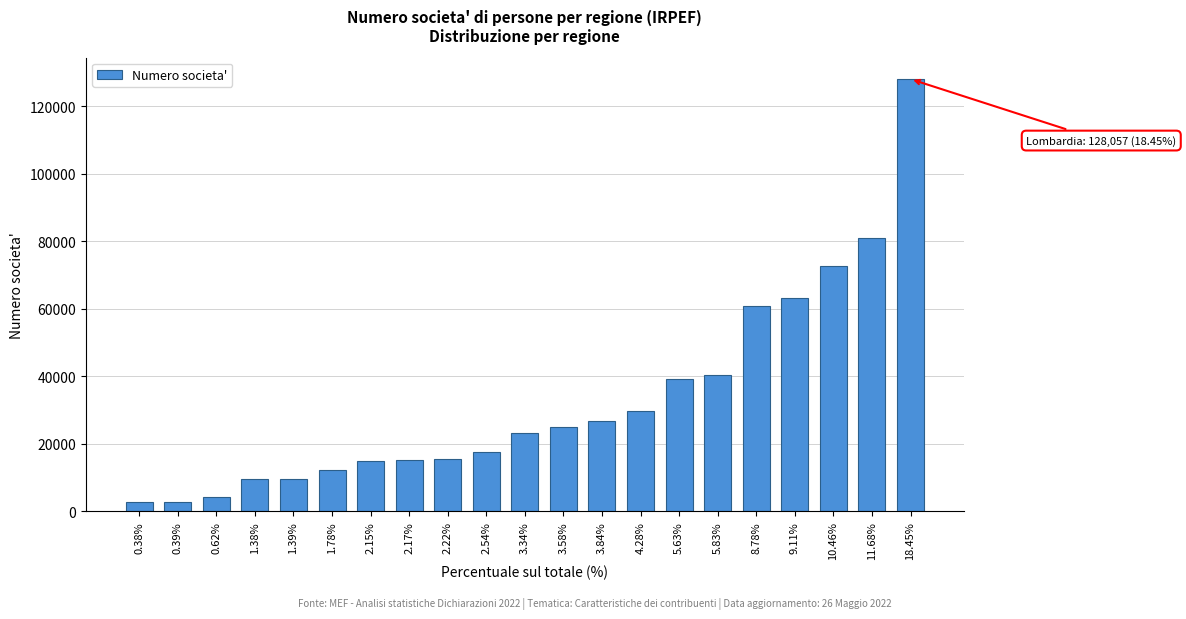

The value at 3.58% is 24841. True or false?

True